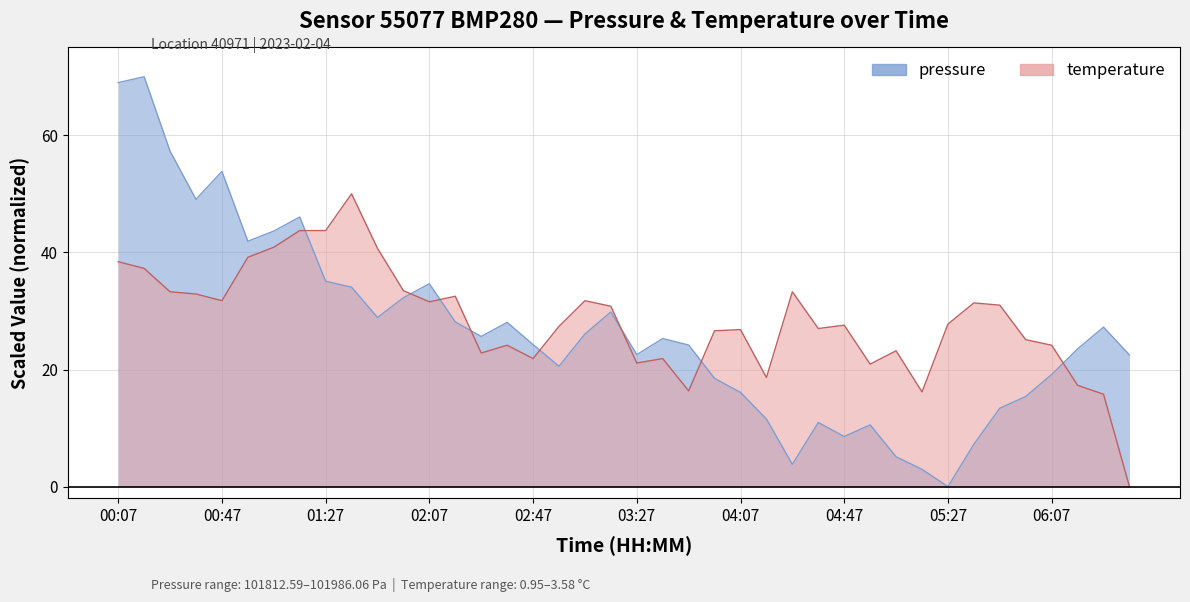

What is the label of the 11th point from the left?

01:47